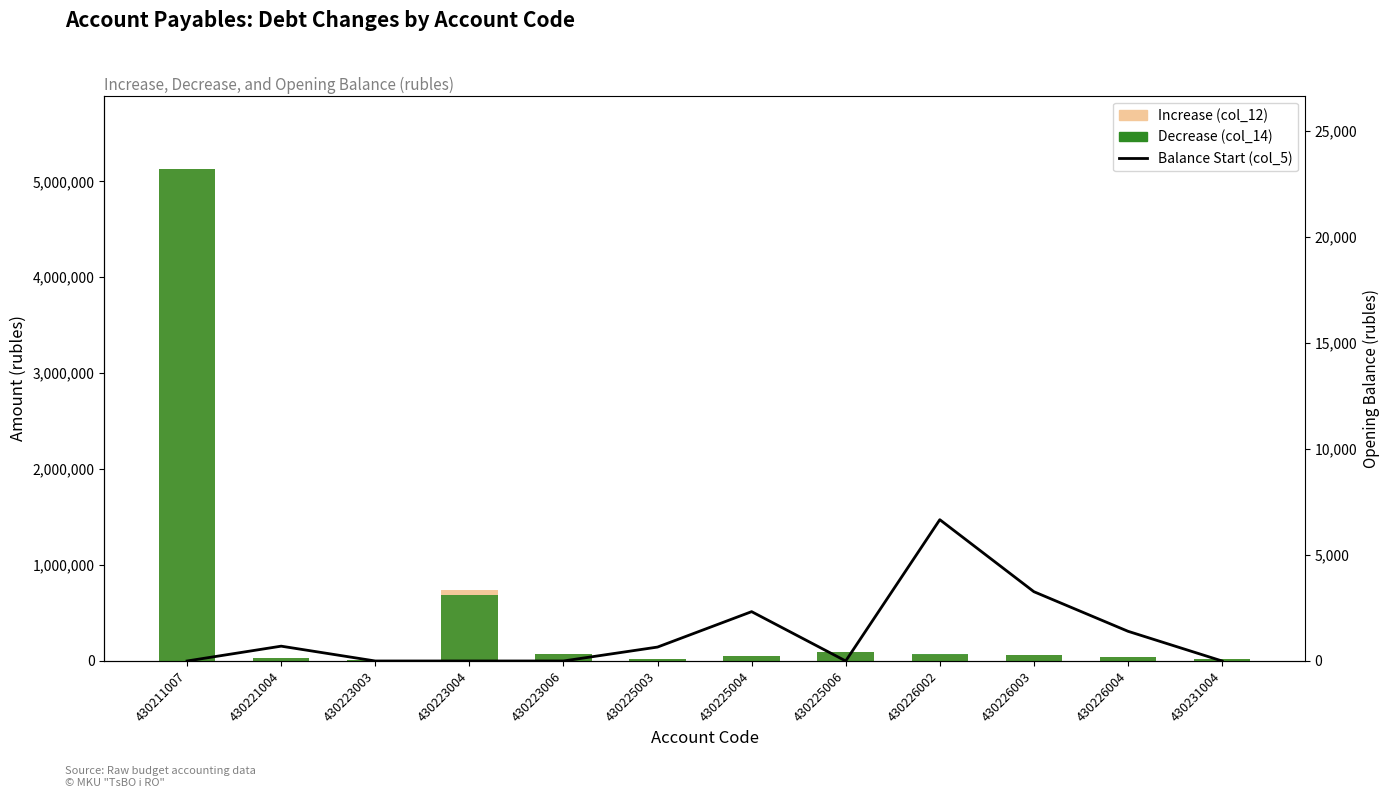

The value of Decrease (col_14) at 430225006 is 89929.9. True or false?

True